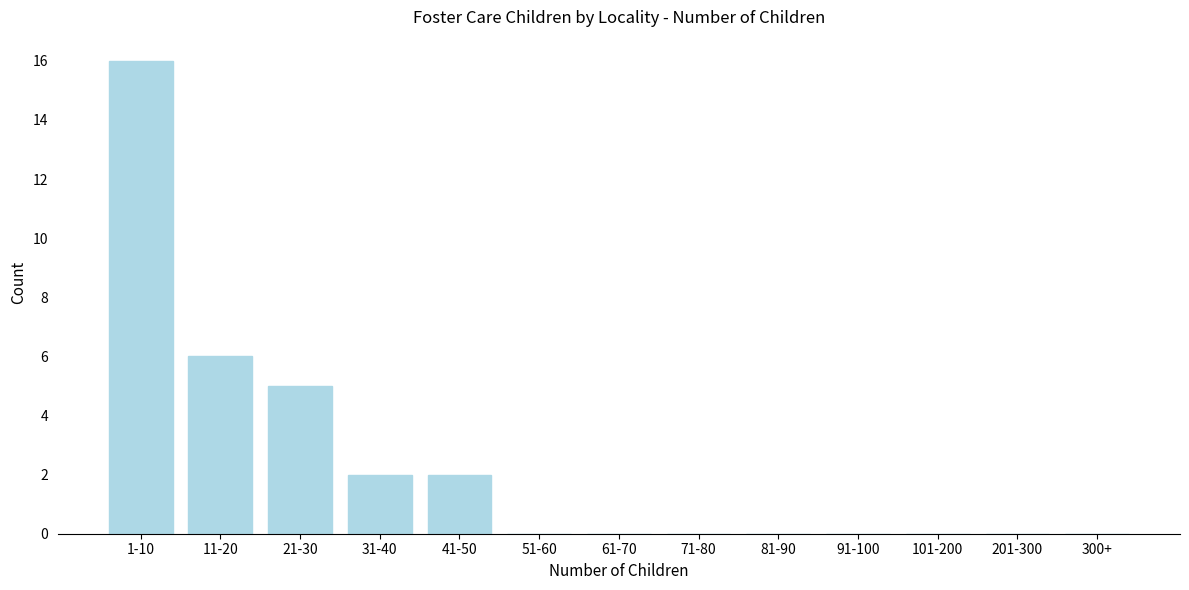

Reading left to right, transcribe all the data shown in this chart.

1-10=16	11-20=6	21-30=5	31-40=2	41-50=2	51-60=0	61-70=0	71-80=0	81-90=0	91-100=0	101-200=0	201-300=0	300+=0